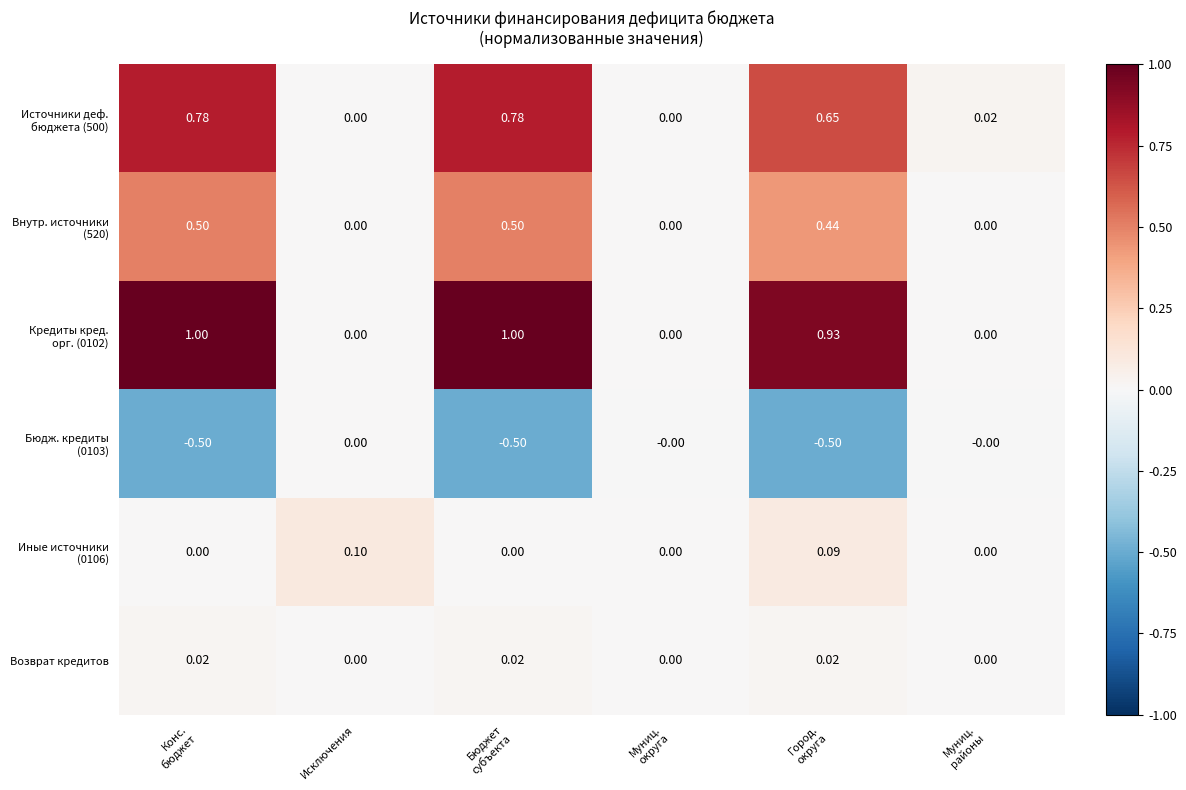

How many categories are shown in the chart?

6